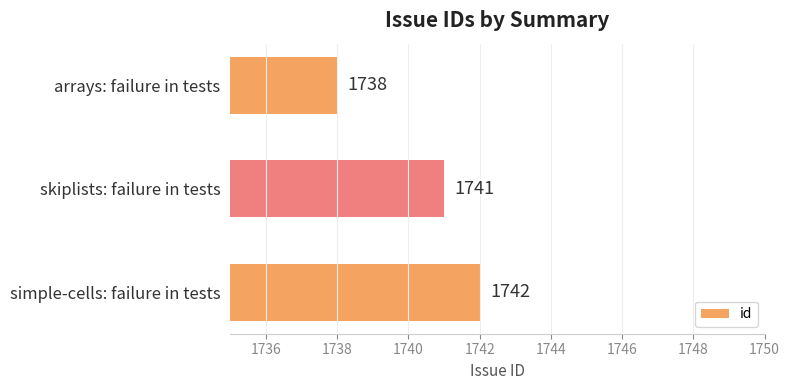

What is the ratio of the value at skiplists: failure in tests to the value at arrays: failure in tests?

1.0